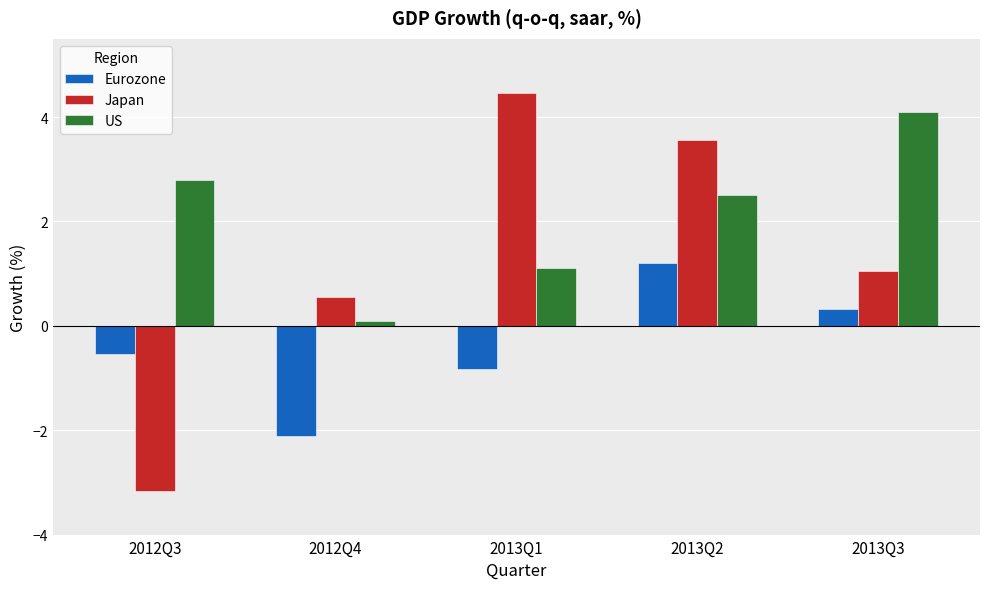

Reading left to right, what are all the values shown in this chart?

Eurozone: 2012Q3=-0.5	2012Q4=-2.1	2013Q1=-0.8	2013Q2=1.2	2013Q3=0.3
Japan: 2012Q3=-3.2	2012Q4=0.6	2013Q1=4.5	2013Q2=3.6	2013Q3=1.1
US: 2012Q3=2.8	2012Q4=0.1	2013Q1=1.1	2013Q2=2.5	2013Q3=4.1